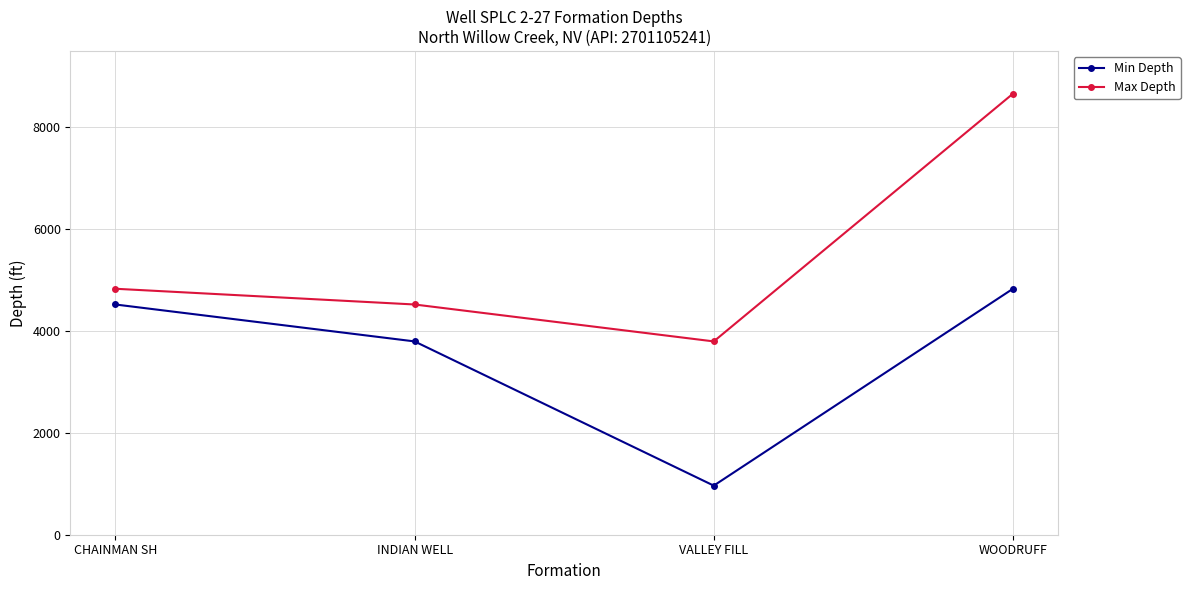

What is the difference between the highest and lowest values at INDIAN WELL?

725